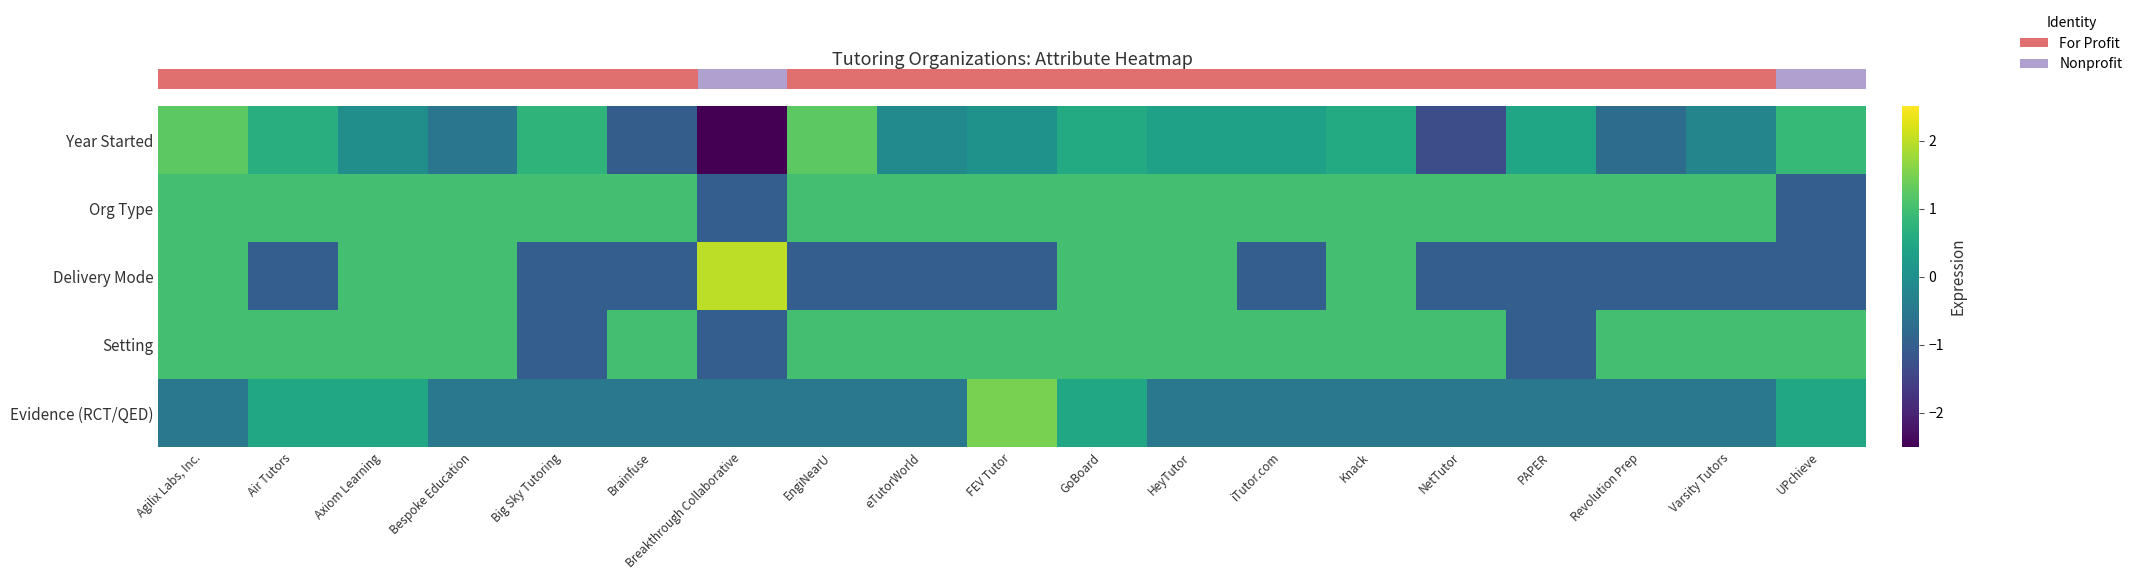

Which has a higher value, FEV Tutor or UPchieve?

UPchieve